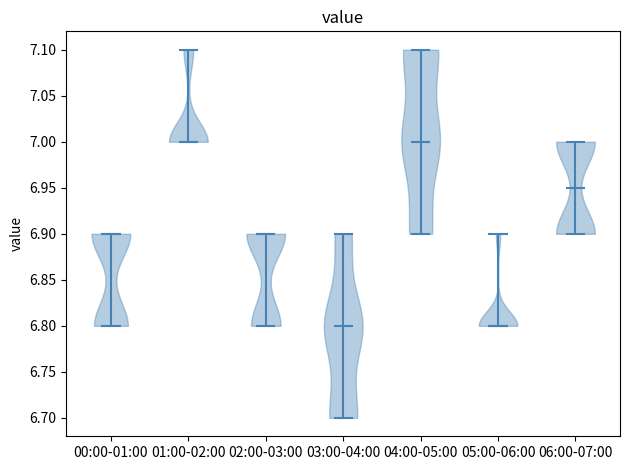

Reading left to right, read every violin against the y-axis: where its median line is, and the lowest and highest points it reaches. The values are not printed on the chart, so give them approximately, as read against the axis.

00:00-01:00: median line 6.90, lowest point 6.80, highest point 6.90
01:00-02:00: median line 7.00, lowest point 7.00, highest point 7.10
02:00-03:00: median line 6.90, lowest point 6.80, highest point 6.90
03:00-04:00: median line 6.80, lowest point 6.70, highest point 6.90
04:00-05:00: median line 7.00, lowest point 6.90, highest point 7.10
05:00-06:00: median line 6.80, lowest point 6.80, highest point 6.90
06:00-07:00: median line 6.95, lowest point 6.90, highest point 7.00